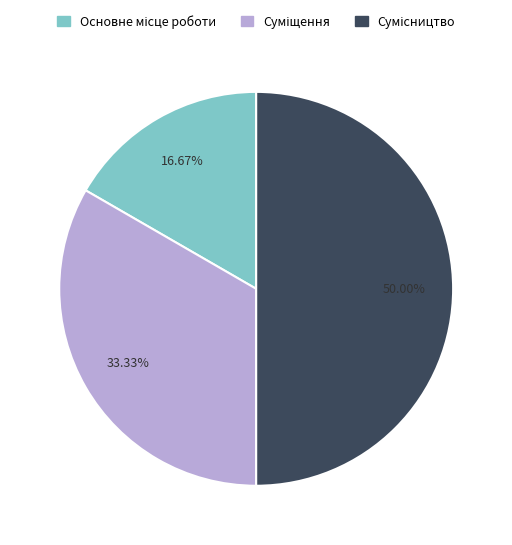

Between Сумісництво and Основне місце роботи, which is larger?

Сумісництво